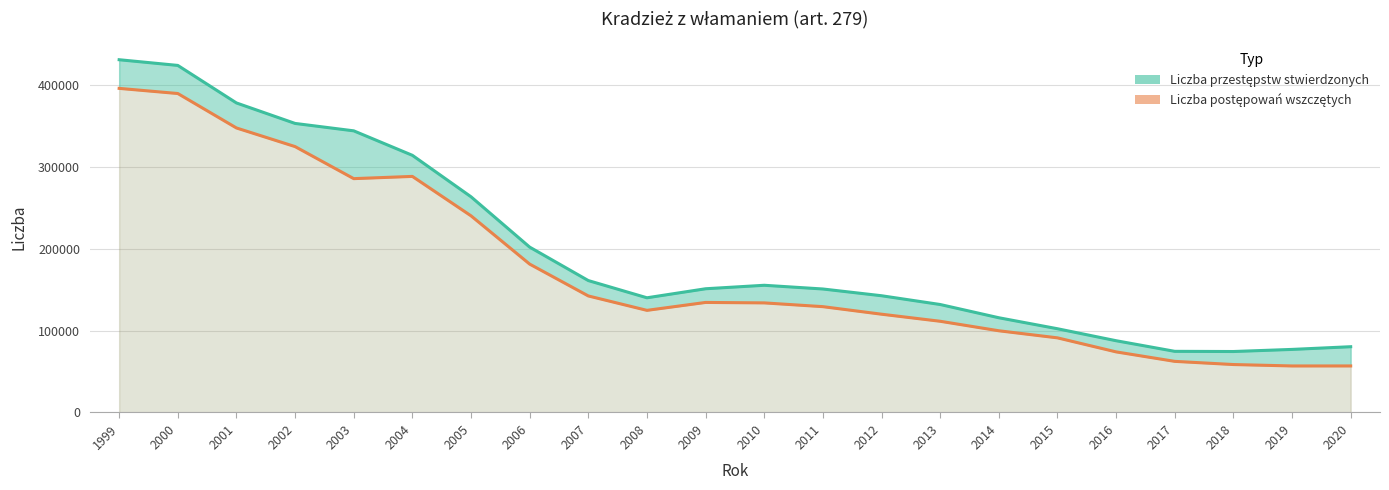

Which series has the largest total across all categories?

Liczba przestępstw stwierdzonych